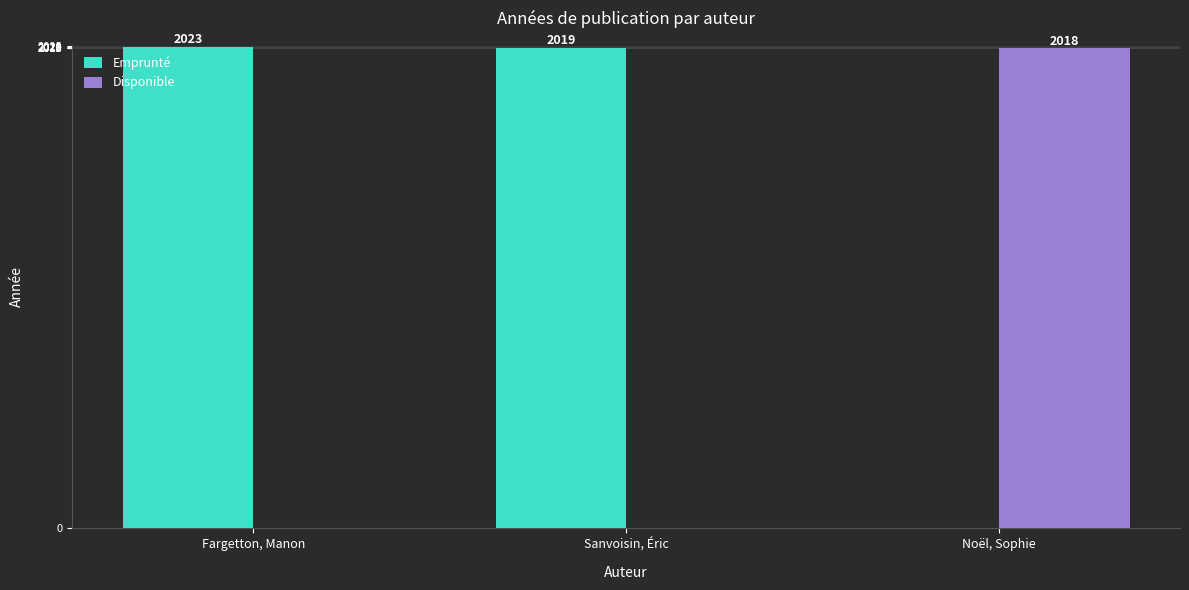

The Emprunté series shows 2023 at Fargetton, Manon. True or false?

True